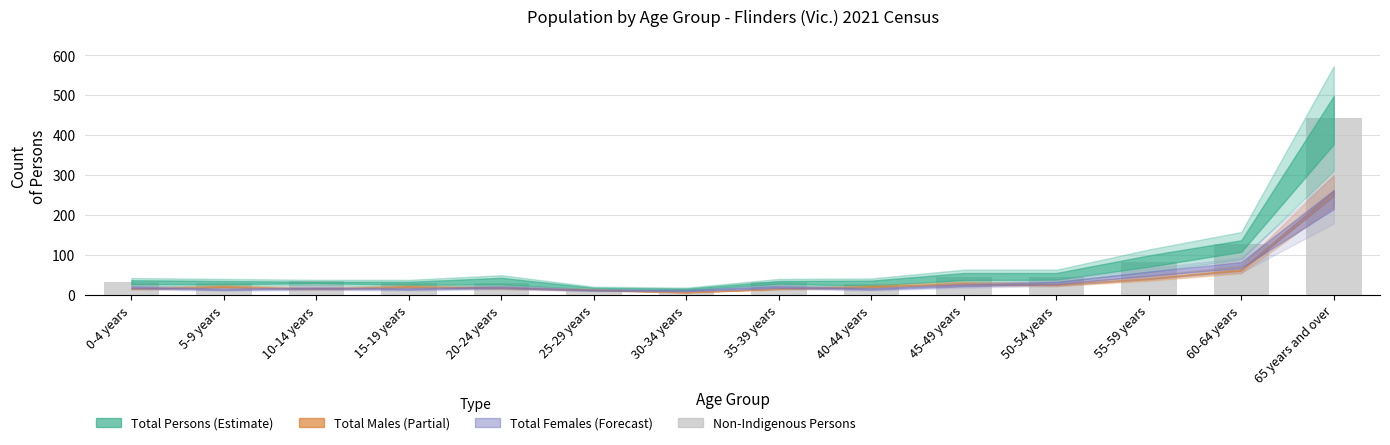

What is the average value?

71